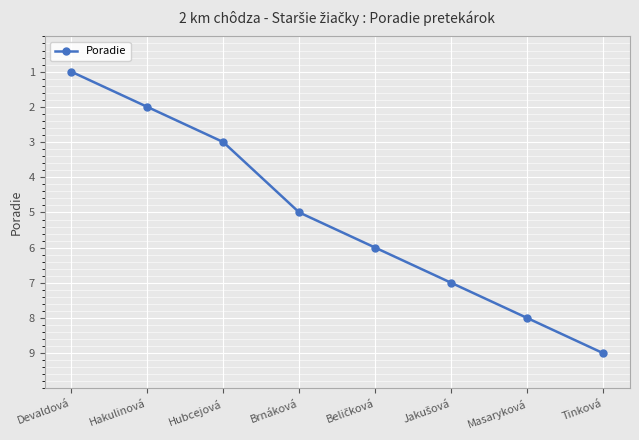

What is the minimum value shown in the chart?

1